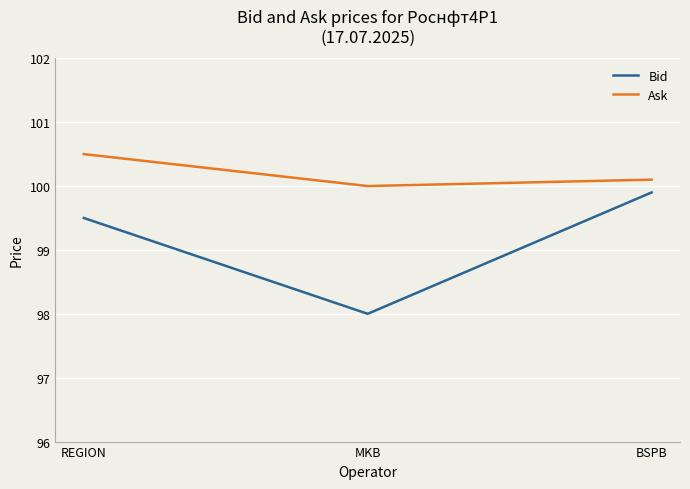

Reading right to left, what are all the values shown in this chart?

Bid: BSPB=99.9	MKB=98.0	REGION=99.5
Ask: BSPB=100.1	MKB=100.0	REGION=100.5